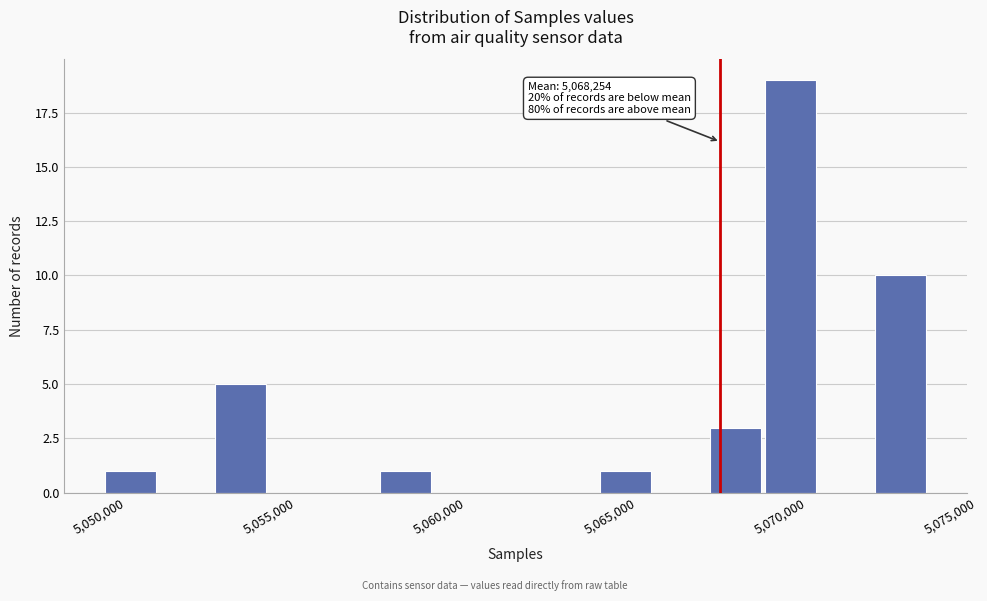

Around what value on the x-axis is the tallest bar? Give the approximate position of its centre, as read against the axis.

5070500